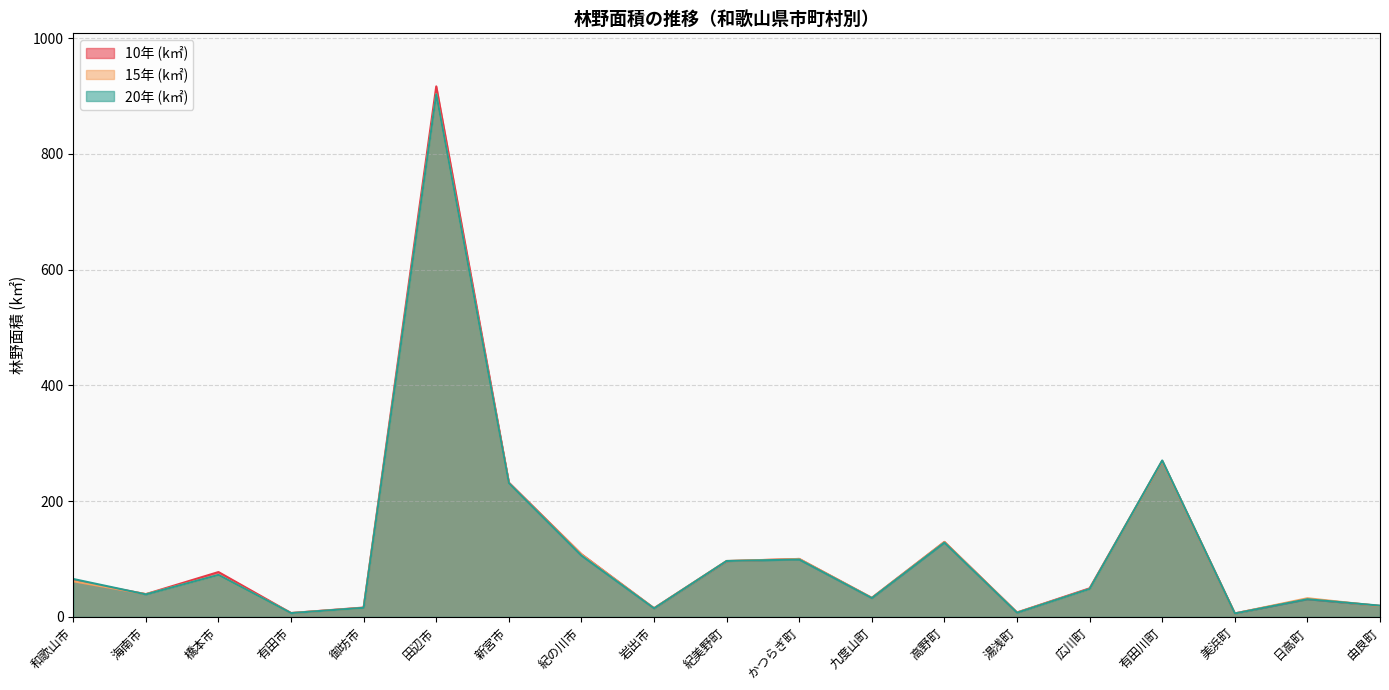

What is the average value of the 10年 (k㎡) series?

116.6